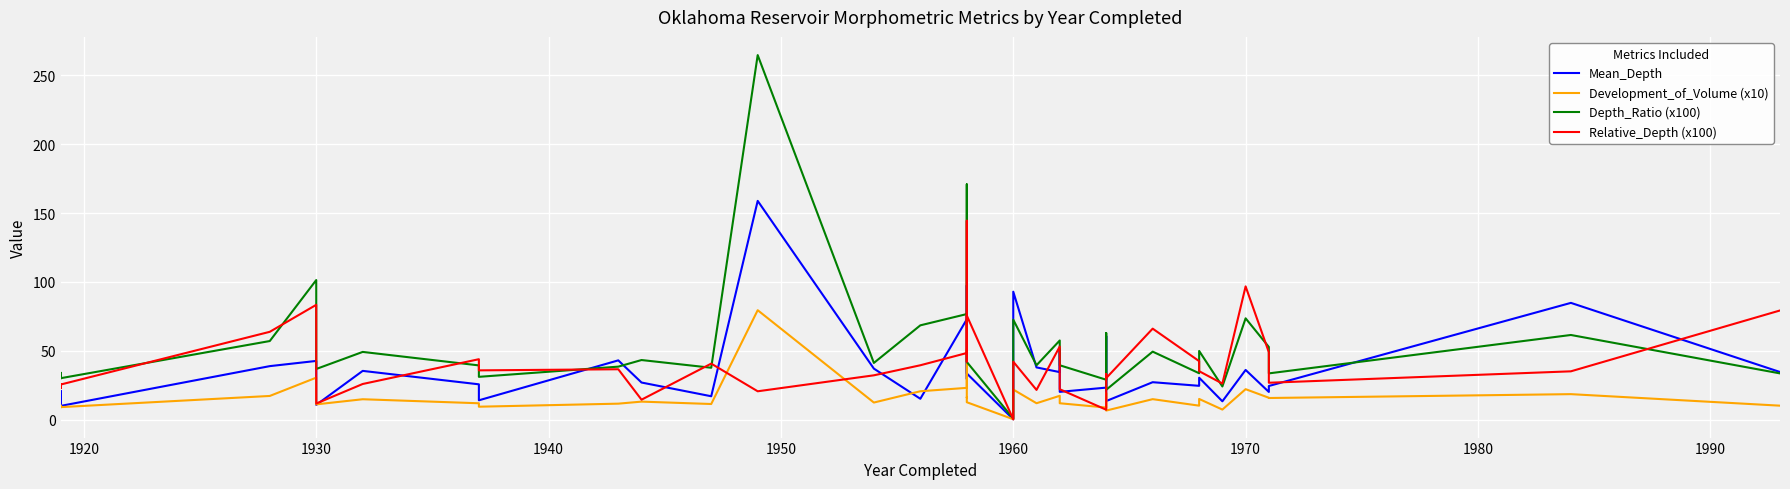

What is the average value of the Development_of_Volume (x10) series?

16.6